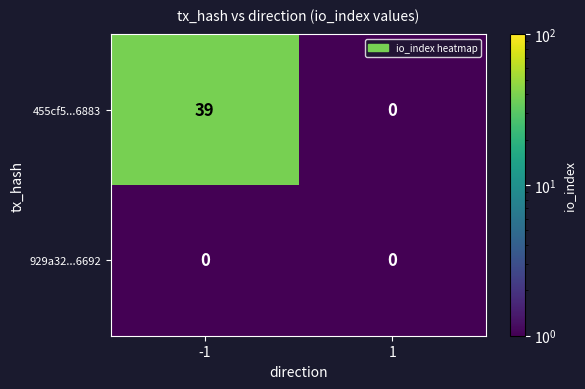

What is the maximum value shown in the chart?

39